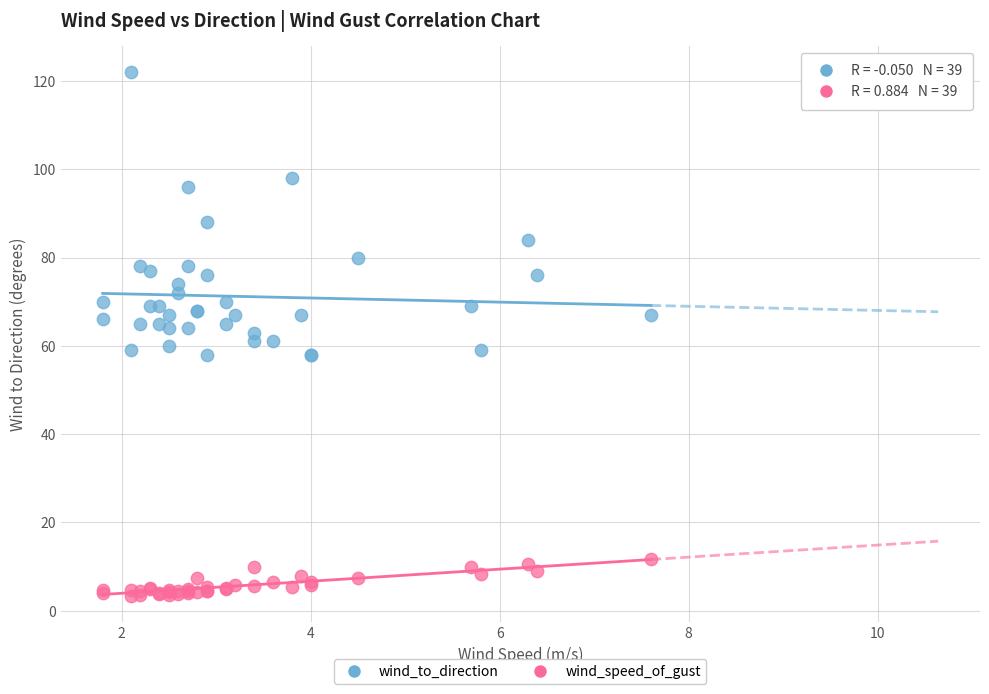

What are all the series names shown in the legend?

wind_to_direction, wind_speed_of_gust